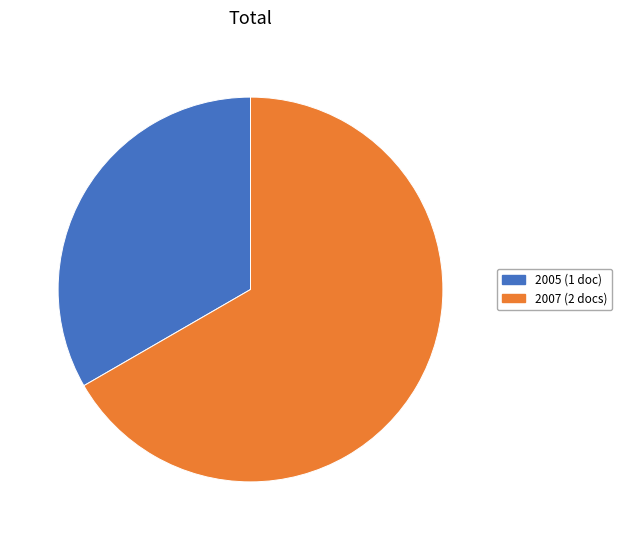

Is there a majority slice in this chart?

Yes